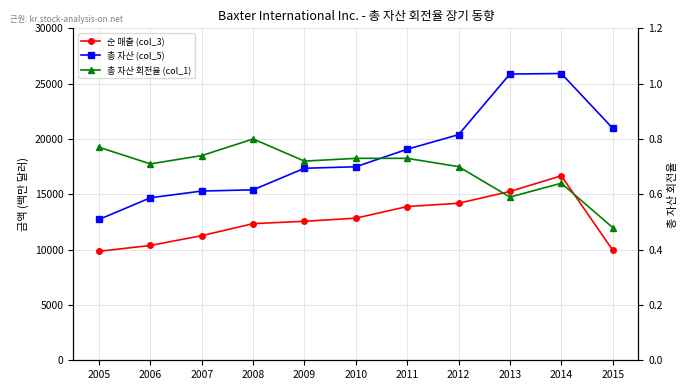

Which category has the highest value in the 순 매출 (col_3) series?

2014